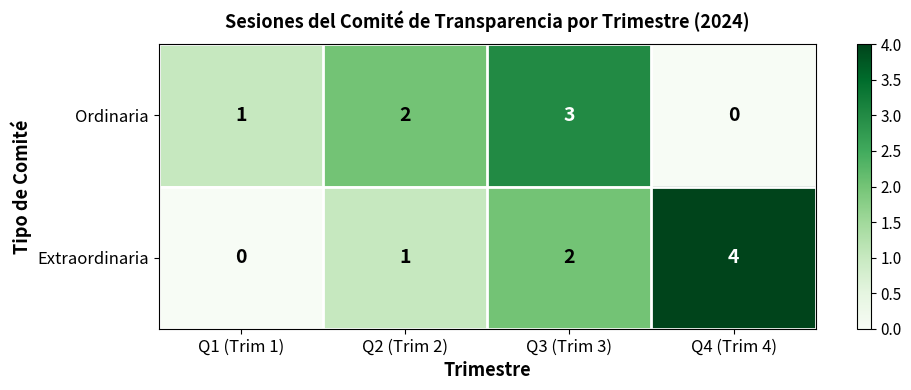

At which category is the sum across all series the highest?

Q3 (Trim 3)